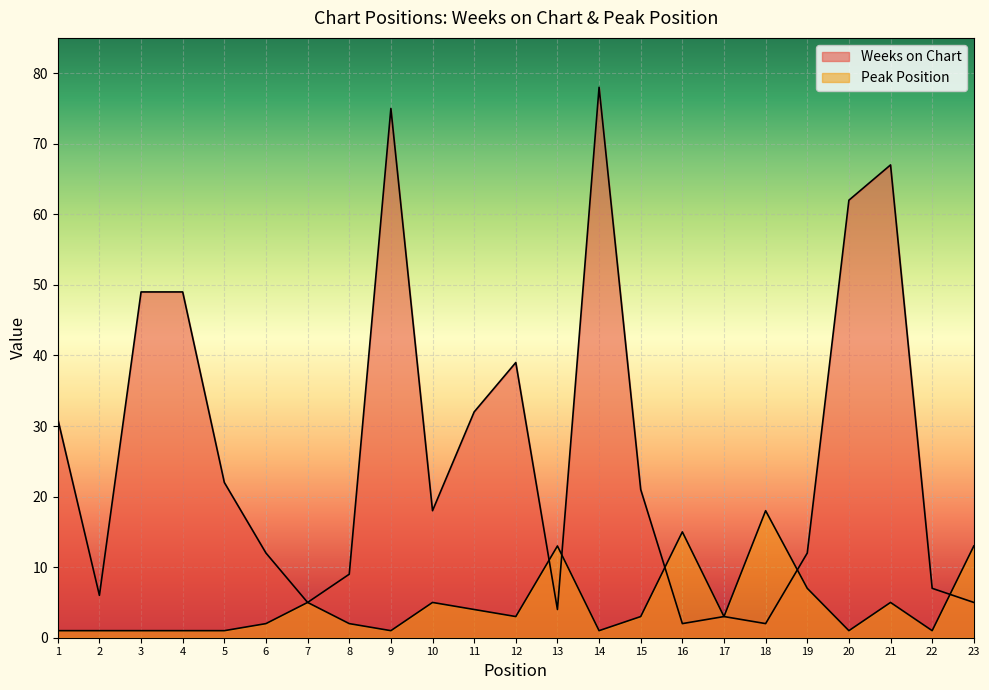

At which label does Weeks on Chart reach its minimum?

16